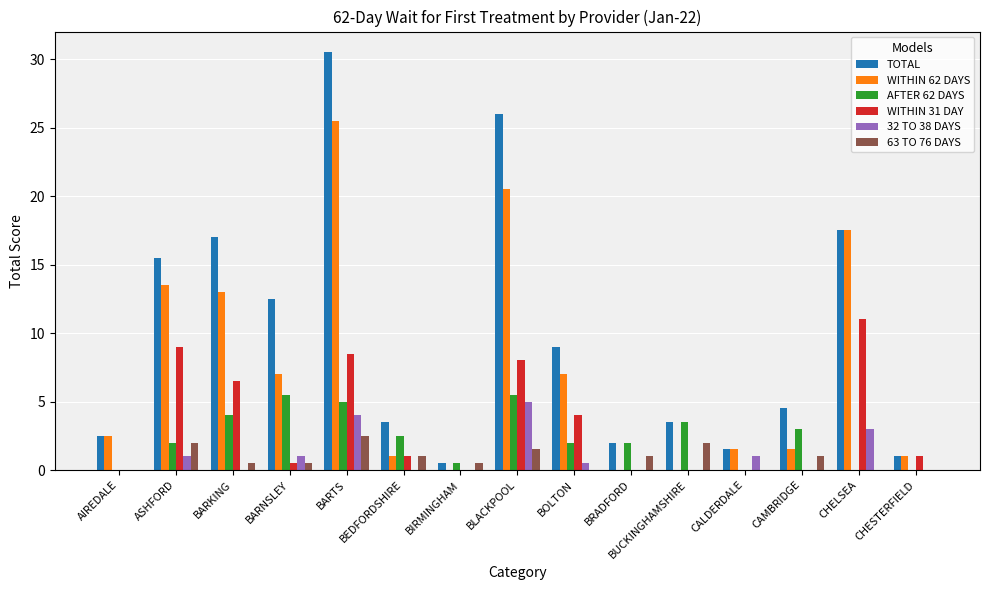

What is the sum of all TOTAL values?

147.0